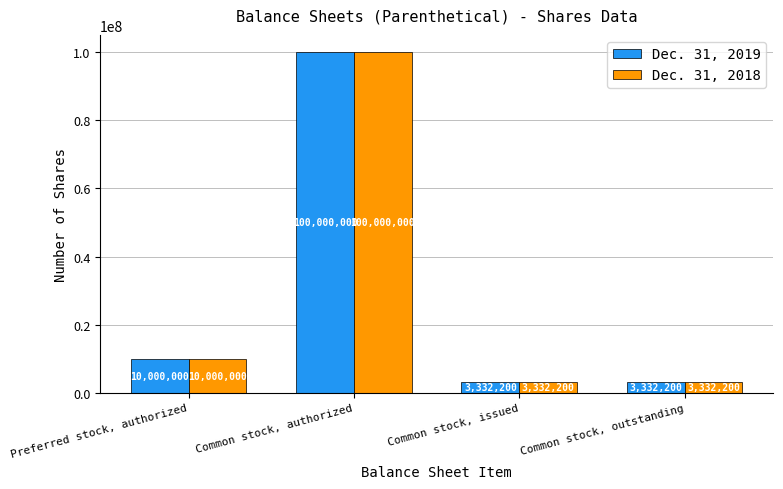

The value of Dec. 31, 2018 at Common stock, issued is 3332200. True or false?

True